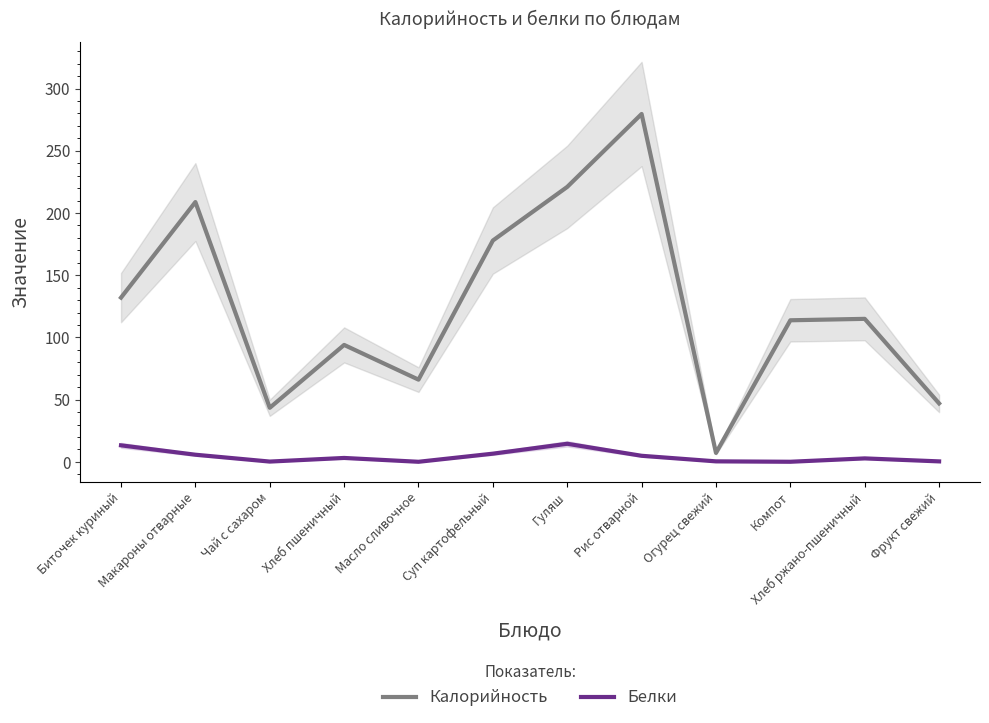

Reading left to right, extract all data points from this chart.

Калорийность: Биточек куриный=132.0	Макароны отварные=208.8	Чай с сахаром=43.5	Хлеб пшеничный=94.0	Масло сливочное=66.1	Суп картофельный=177.9	Гуляш=221.0	Рис отварной=279.6	Огурец свежий=7.2	Компот=113.8	Хлеб ржано-пшеничный=115.0	Фрукт свежий=47.0
Белки: Биточек куриный=13.3	Макароны отварные=5.8	Чай с сахаром=0.2	Хлеб пшеничный=3.2	Масло сливочное=0.1	Суп картофельный=6.6	Гуляш=14.6	Рис отварной=4.9	Огурец свежий=0.4	Компот=0.1	Хлеб ржано-пшеничный=2.8	Фрукт свежий=0.4